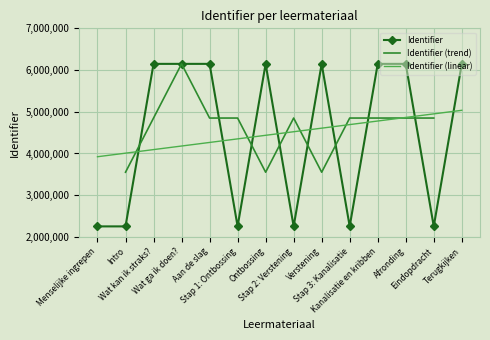

What is the sum of the values at Menselijke ingrepen and Stap 3: Kanalisatie?

4505176